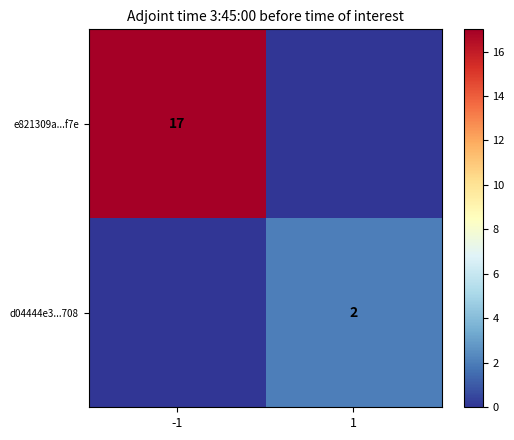

Is the value of d04444e3...708 at 1 greater than the value of e821309a...f7e at 1?

Yes